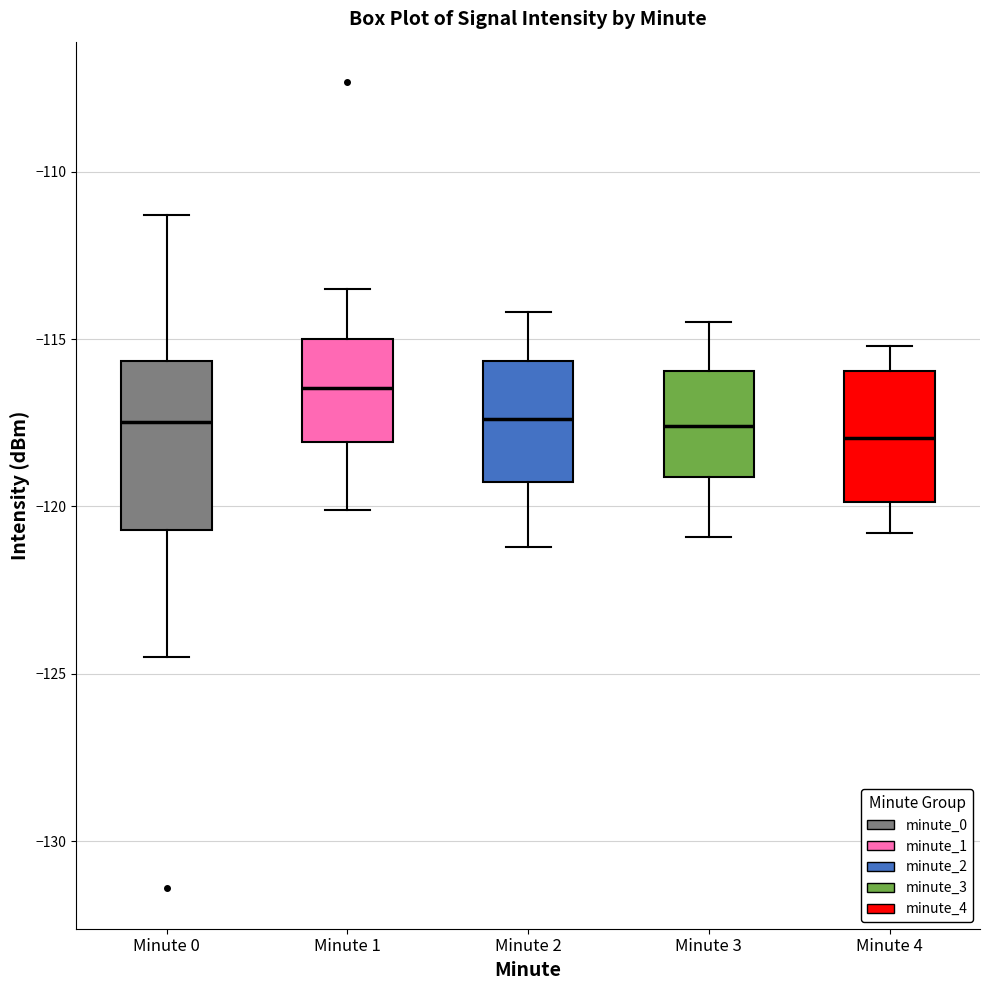

Reading left to right, transcribe this box plot: for each box, give where its median line is, the range the box spans, and where its two whiskers end, as read against the y-axis. The values are not printed on the chart, so give them approximately, as read against the axis.

Minute 0: median -117.5, box -120.5 to -115.5, whiskers -124.5 to -111.5
Minute 1: median -116.5, box -118.0 to -115.0, whiskers -120.0 to -113.5
Minute 2: median -117.5, box -119.5 to -115.5, whiskers -121.0 to -114.0
Minute 3: median -117.5, box -119.0 to -116.0, whiskers -121.0 to -114.5
Minute 4: median -118.0, box -120.0 to -116.0, whiskers -121.0 to -115.0